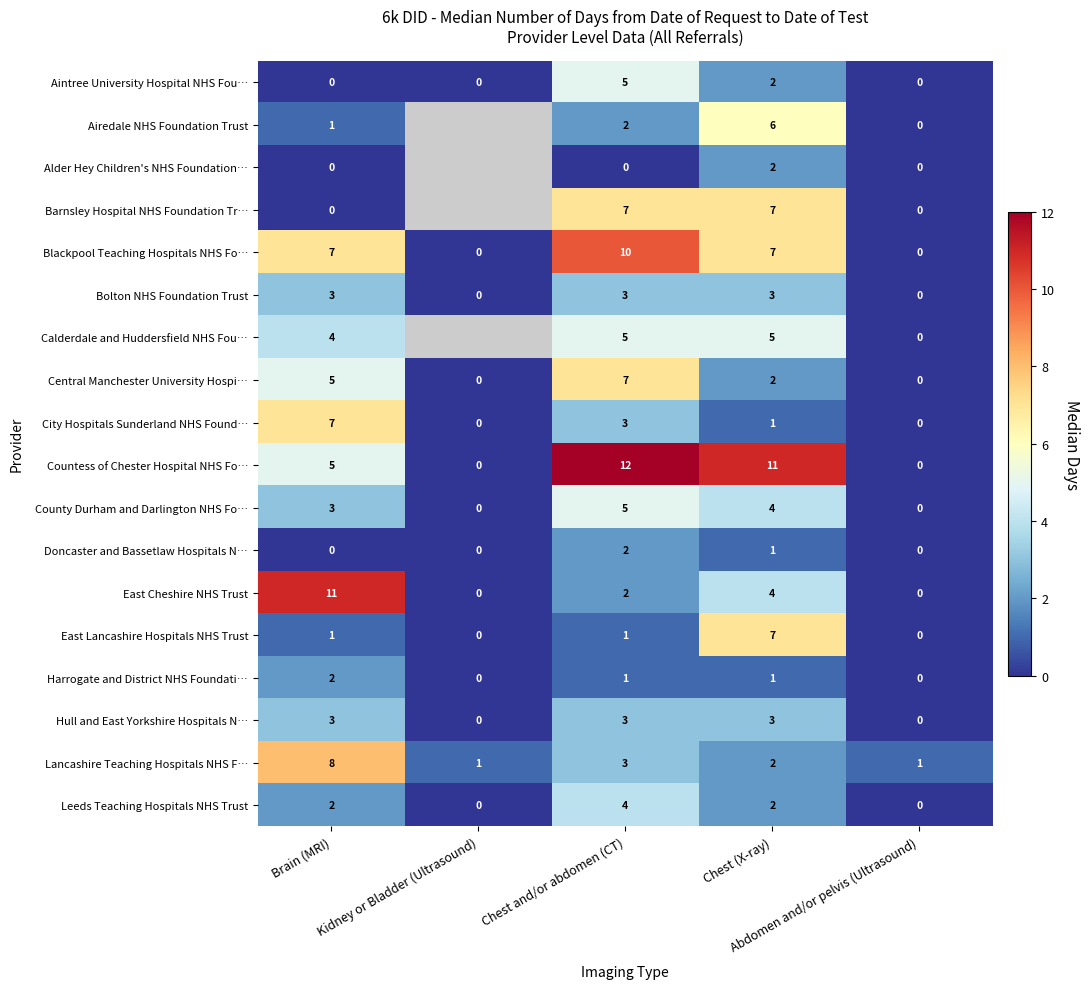

How many East Cheshire NHS Trust values are between 0 and 4?

4